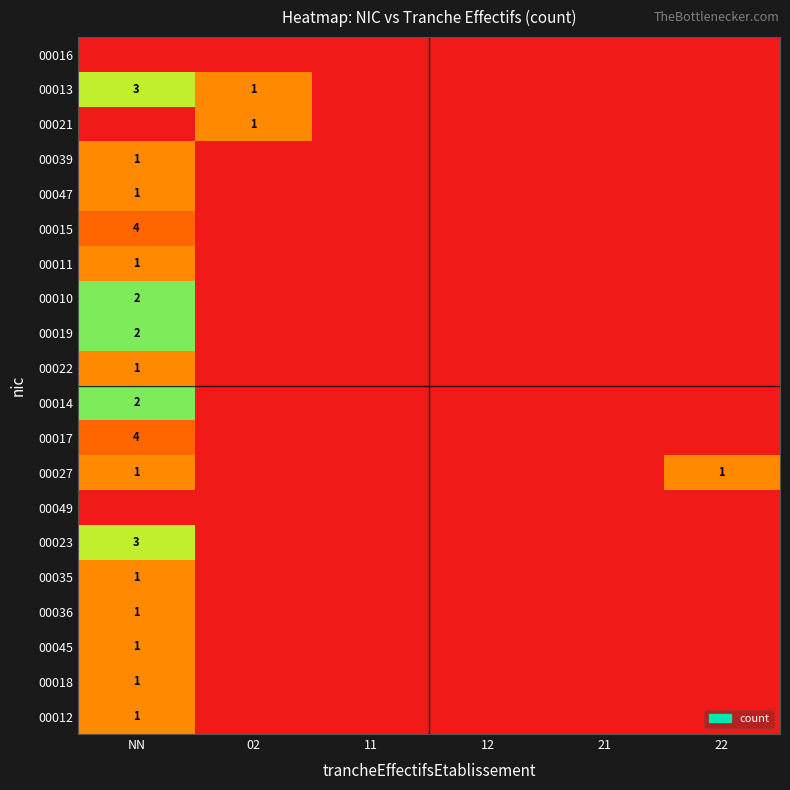

At which category is the sum across all series the highest?

NN